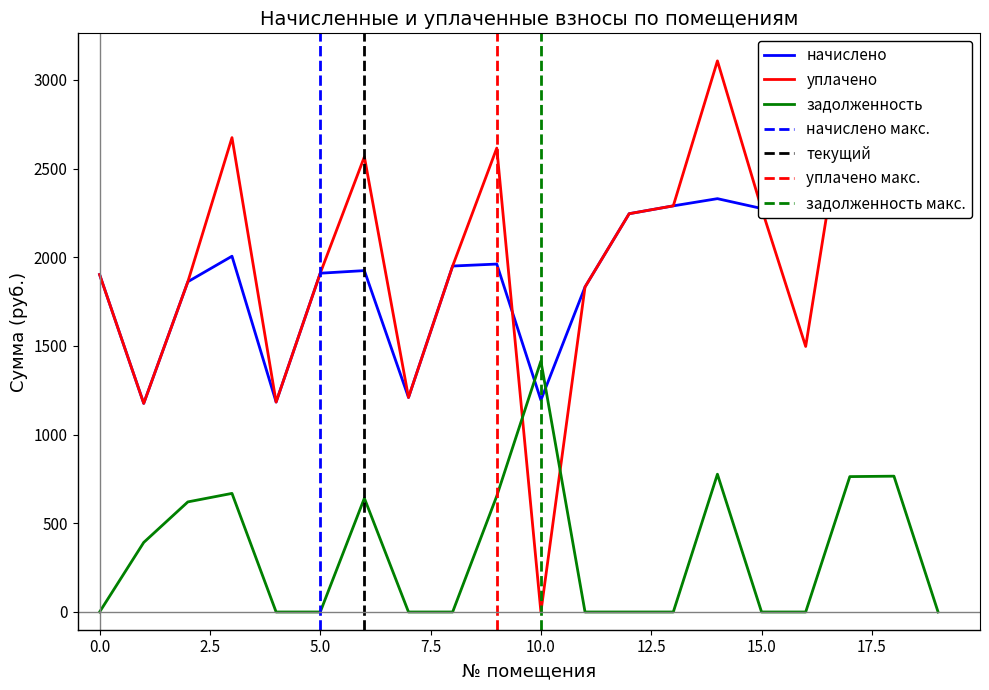

Which series has the largest total across all categories?

уплачено